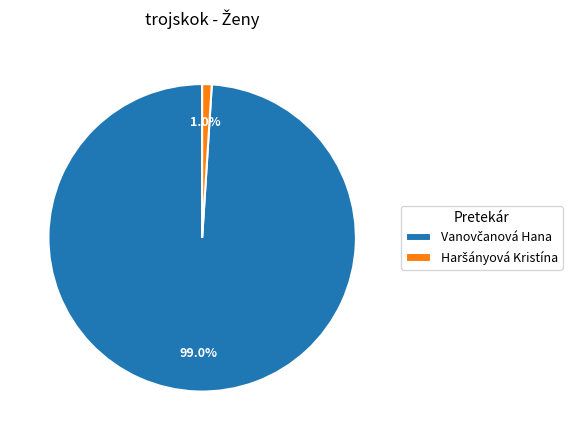

Is there a majority slice in this chart?

Yes